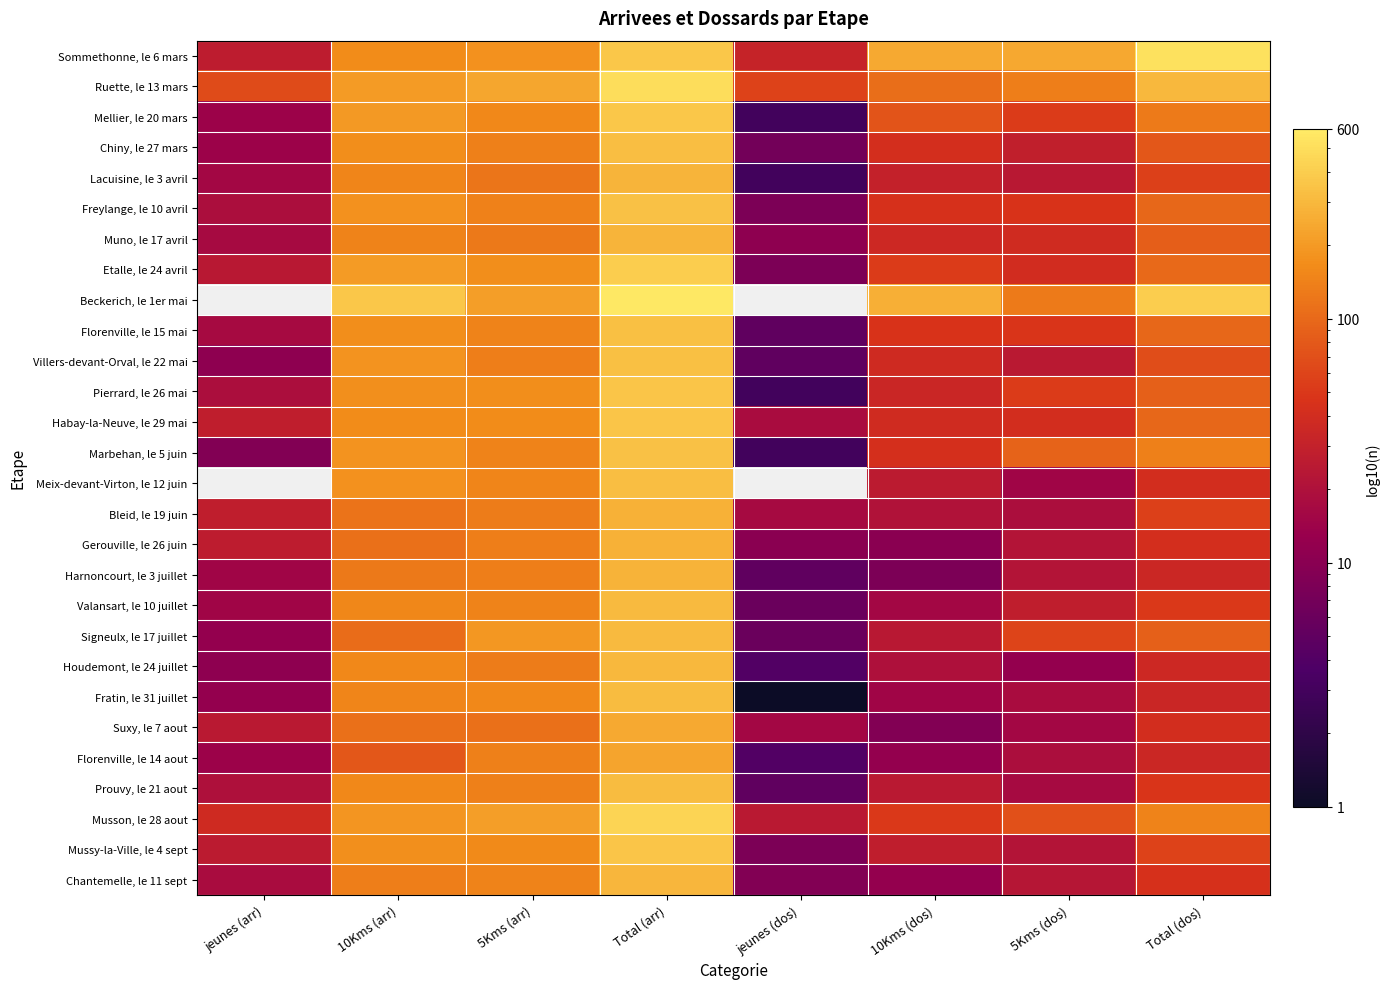

Which series has the largest total across all categories?

Beckerich, le 1er mai